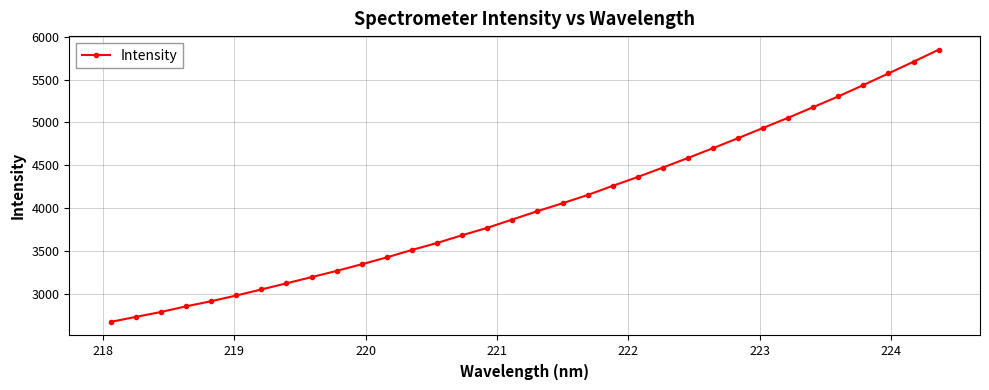

What is the value of the 16th point from the left?

3773.1